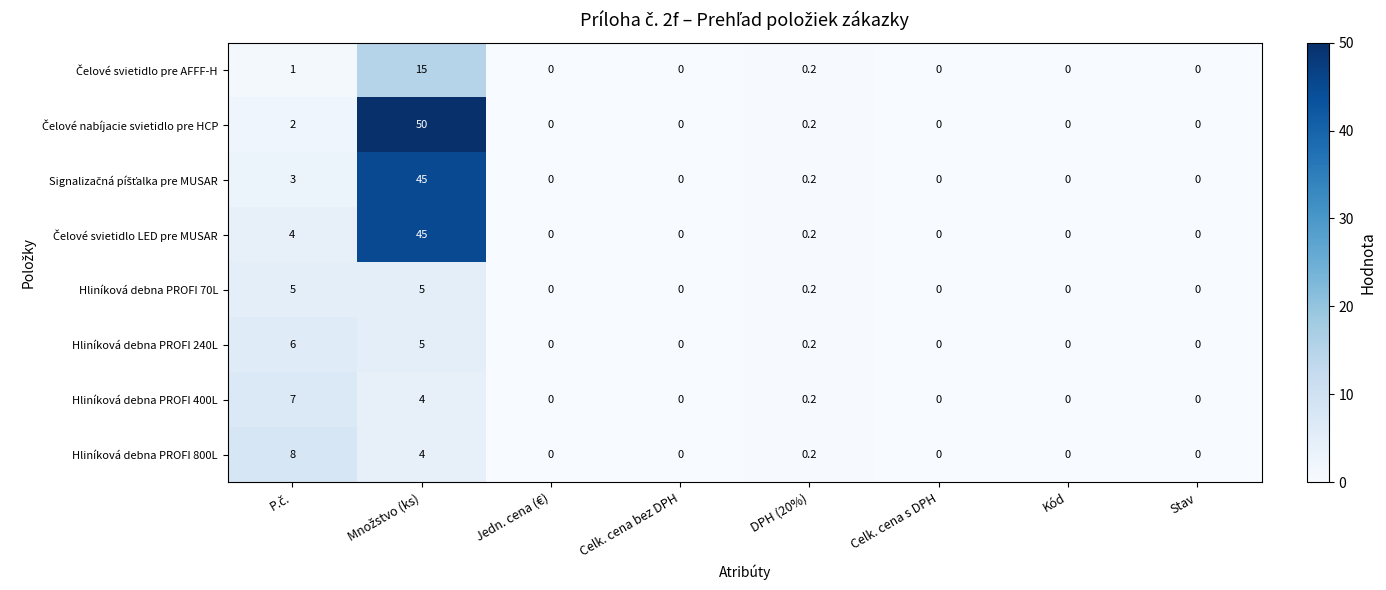

What is the highest value of the Hliníková debna PROFI 240L series?

6.0